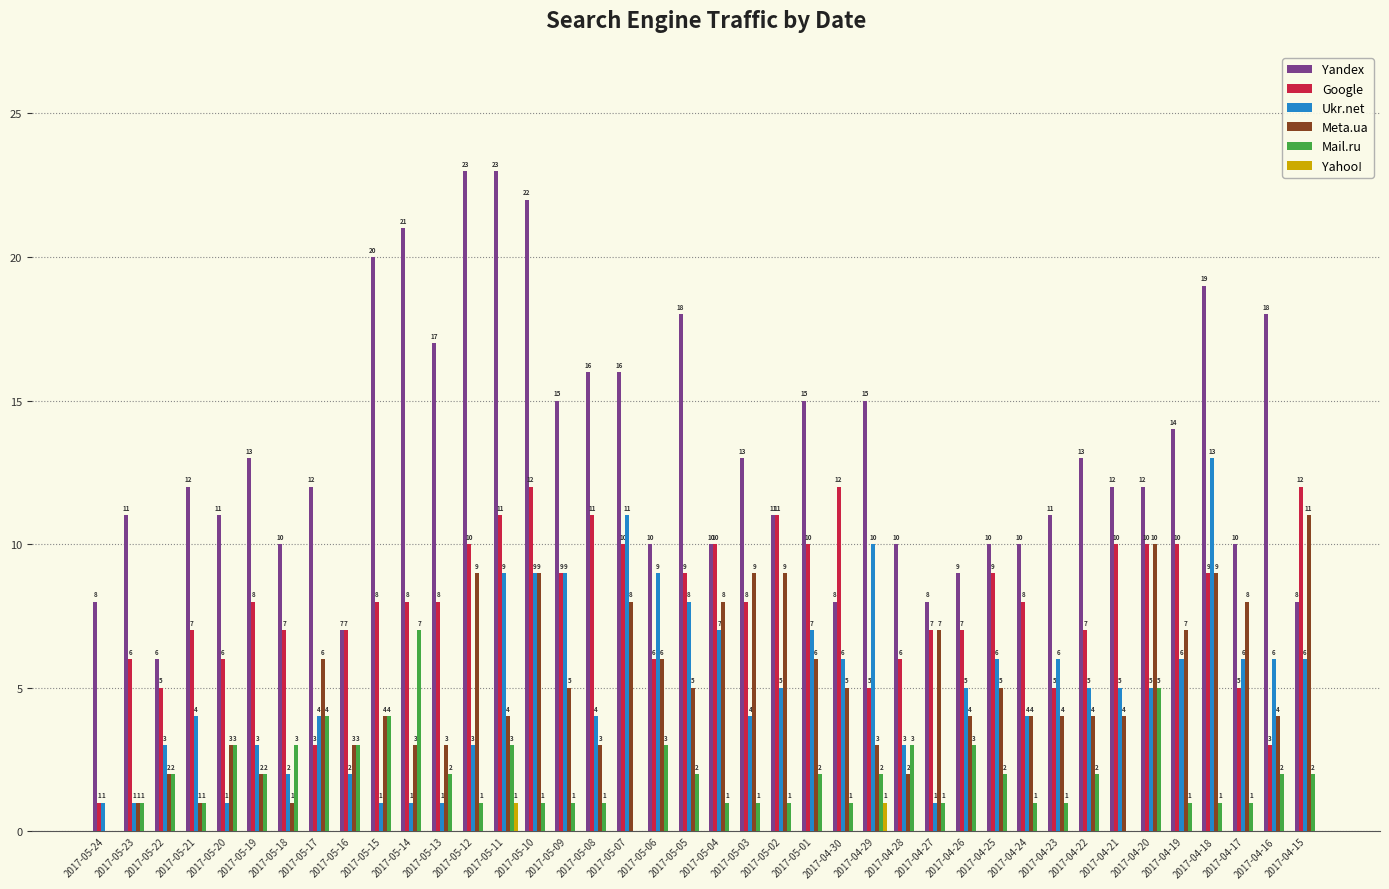

What is the sum of all Meta.ua values?

201